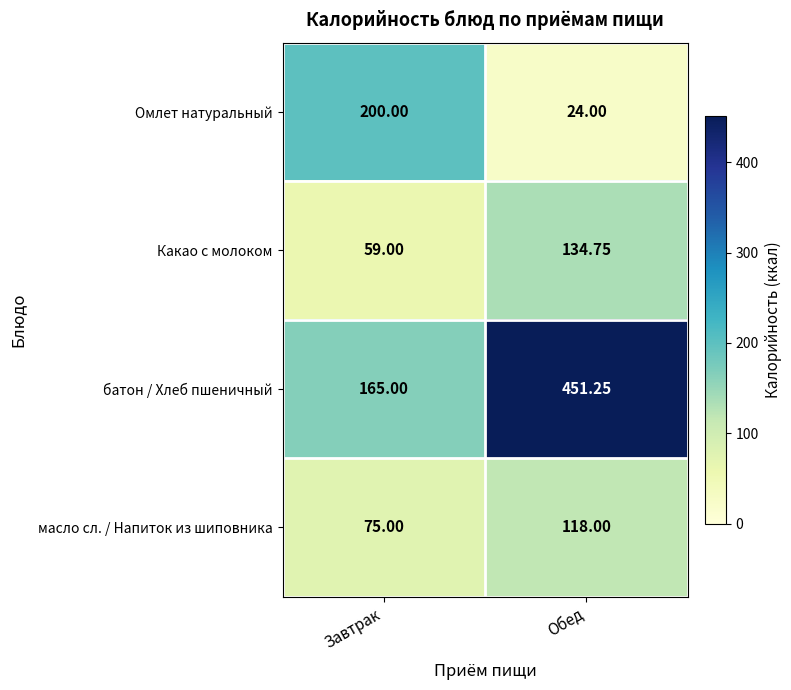

Between Завтрак and Обед, which series saw the biggest shift?

батон / Хлеб пшеничный